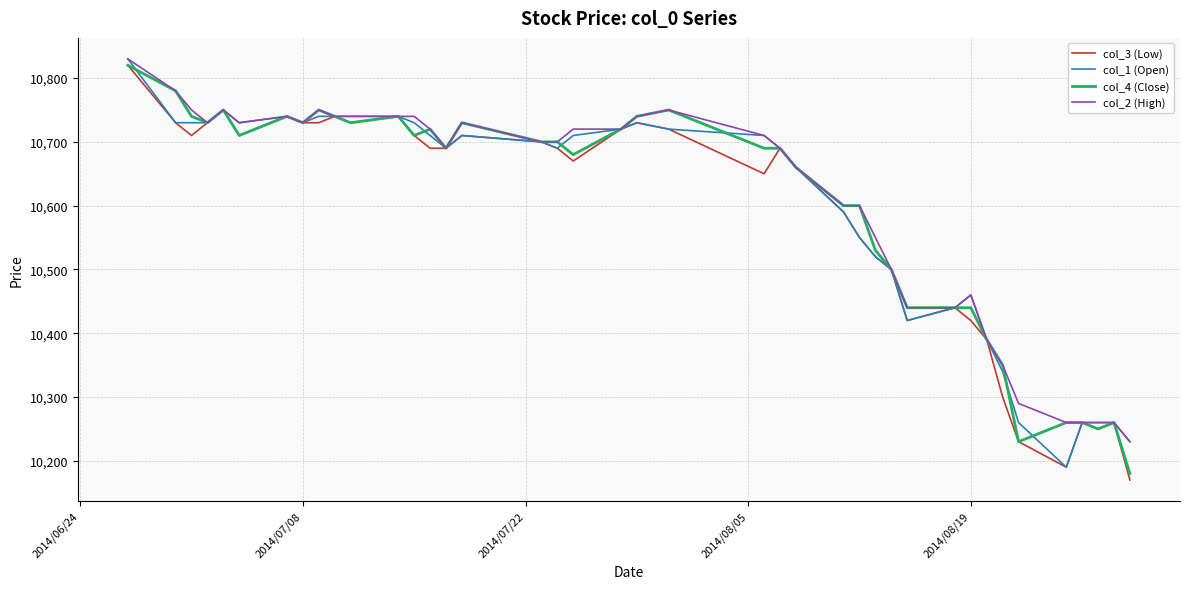

What is the highest value of the col_4 (Close) series?

10820